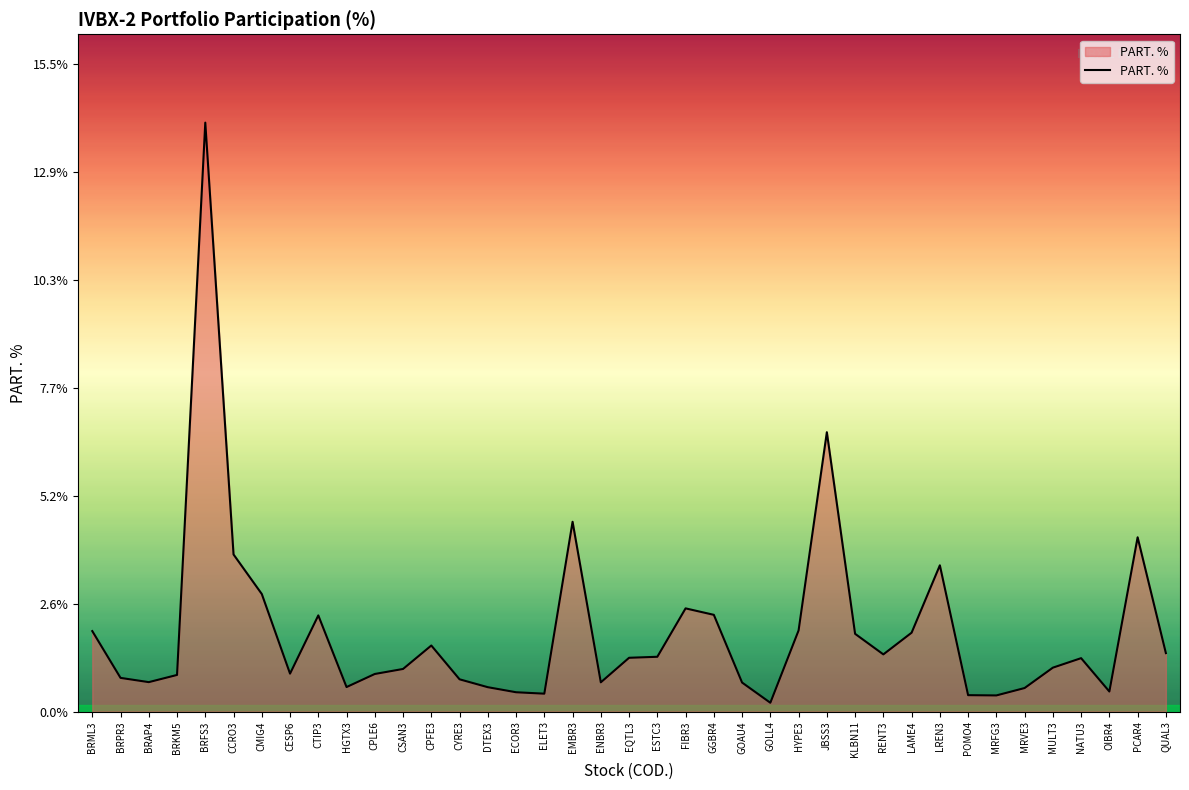

What is the smallest value displayed?

0.2